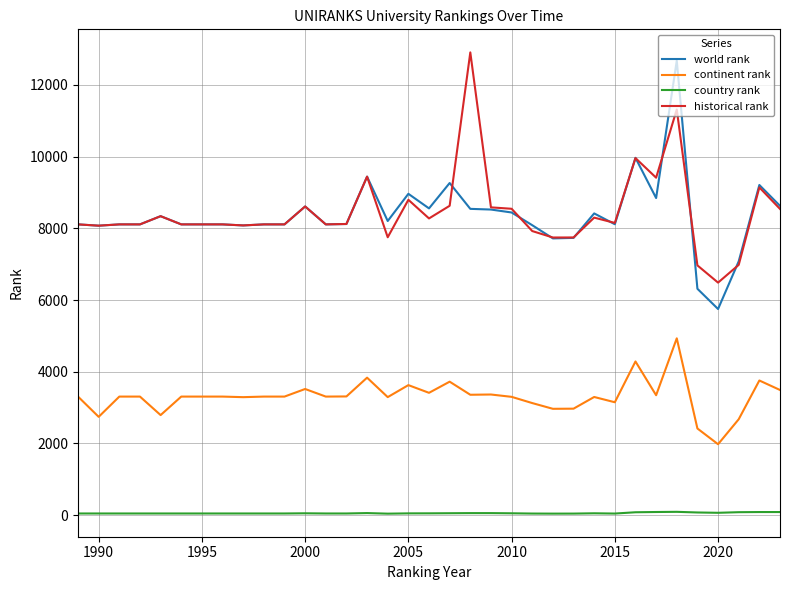

True or false: world rank and continent rank intersect in this chart.

False